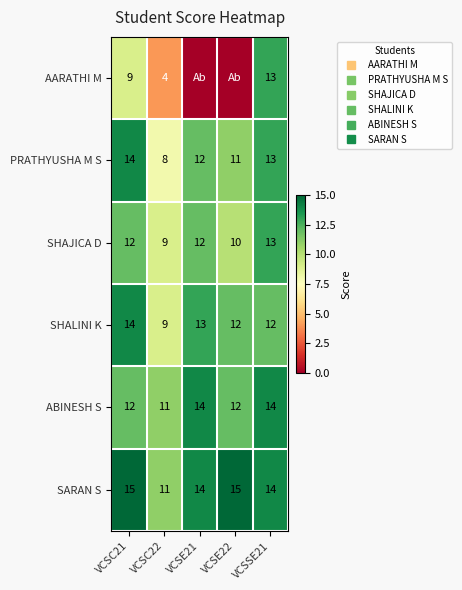

What is the average value of the SARAN S series?

14